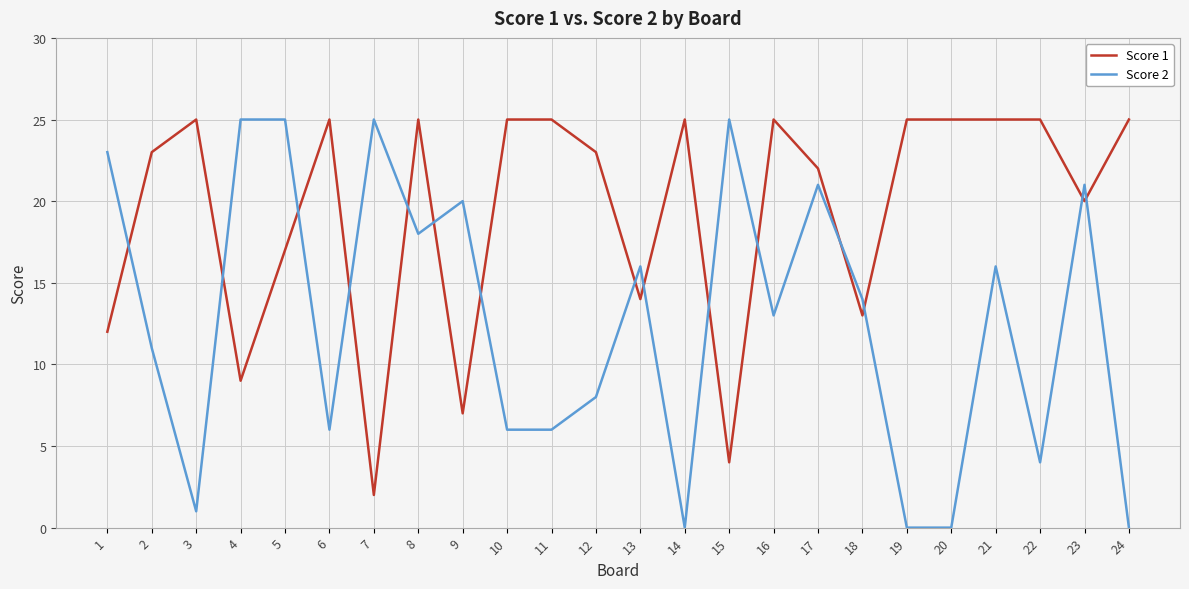

What is the difference between the highest and lowest values at 13?

2